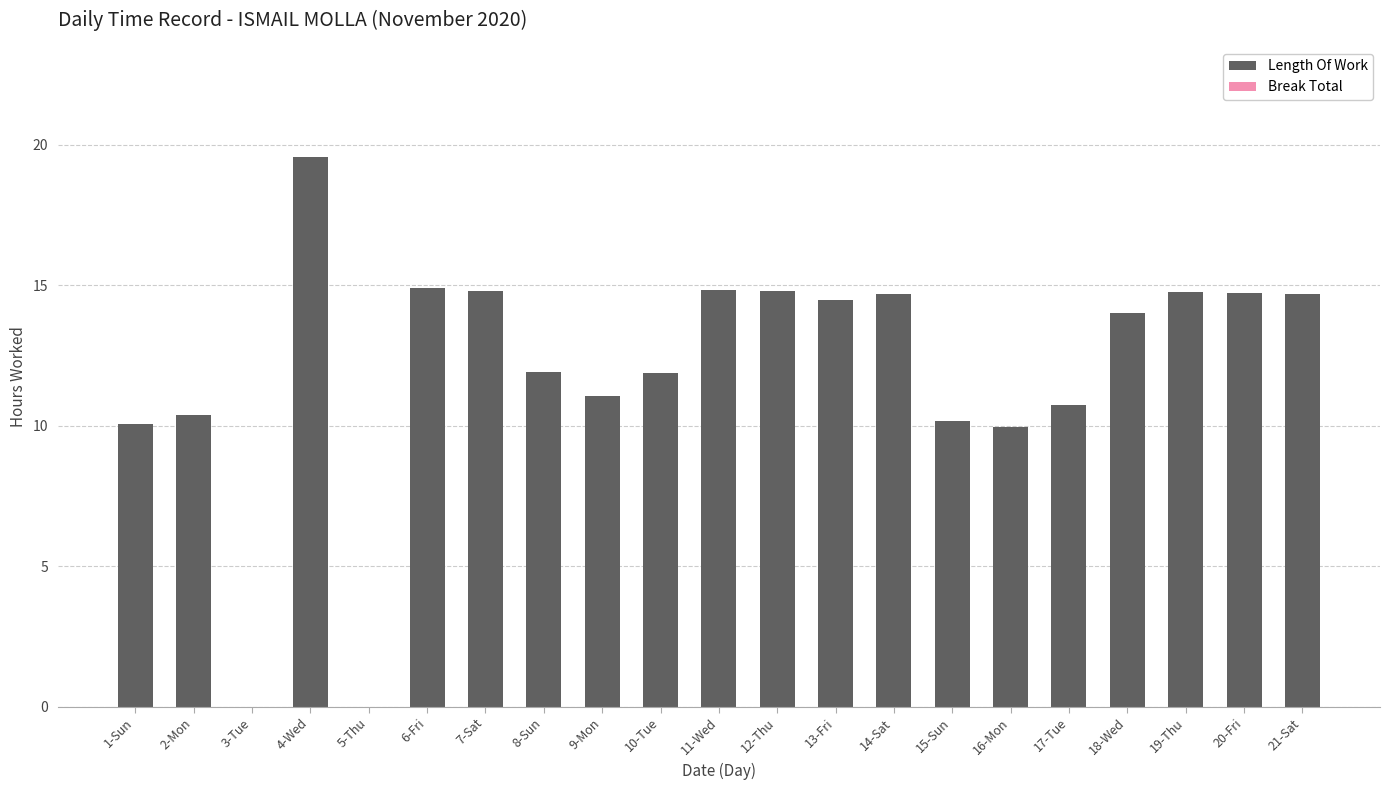

What is the sum of the values at 4-Wed and 9-Mon?

30.6